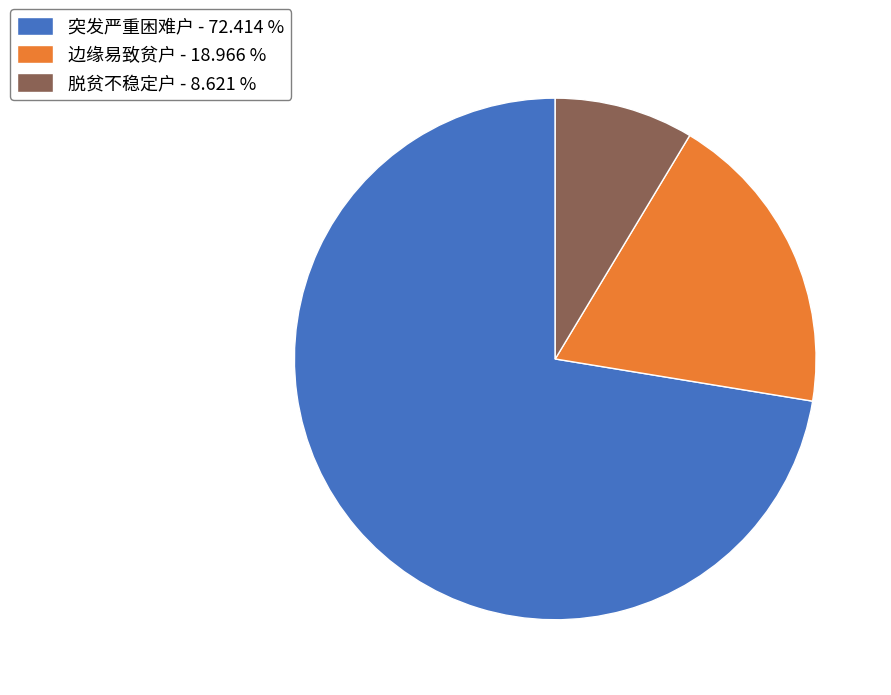

What is the ratio of the value at 突发严重困难户 - 72.414 % to the value at 脱贫不稳定户 - 8.621 %?

8.4